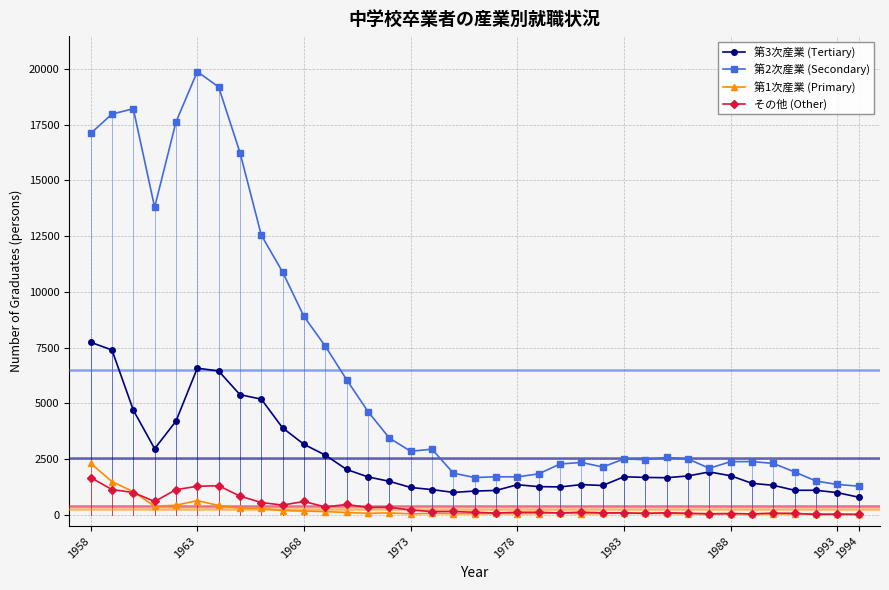

Which series has the widest spread of values?

第2次産業 (Secondary)